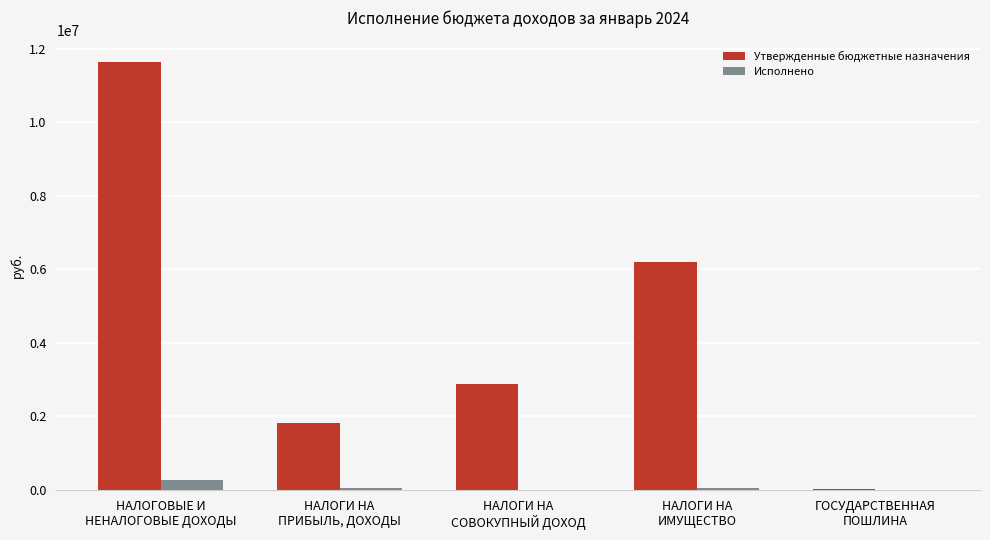

What is the sum of all Исполнено values?

336018.9